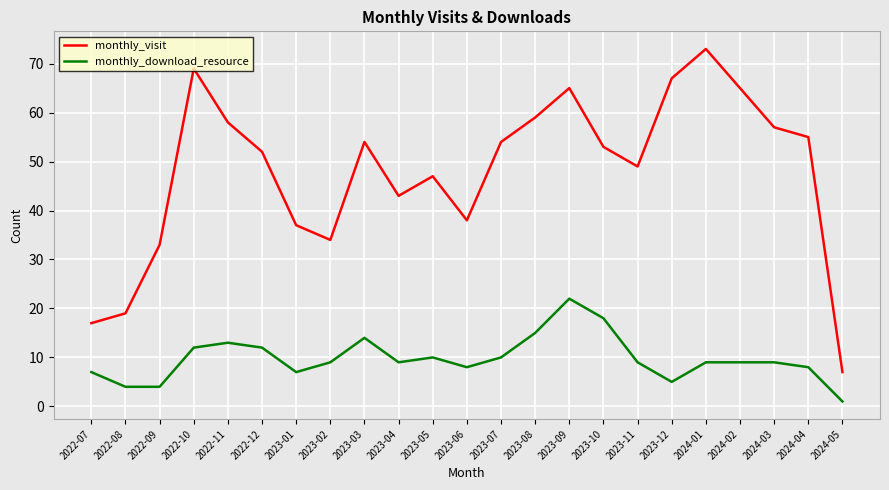

Where is monthly_visit nearest to the value 40?

2023-06